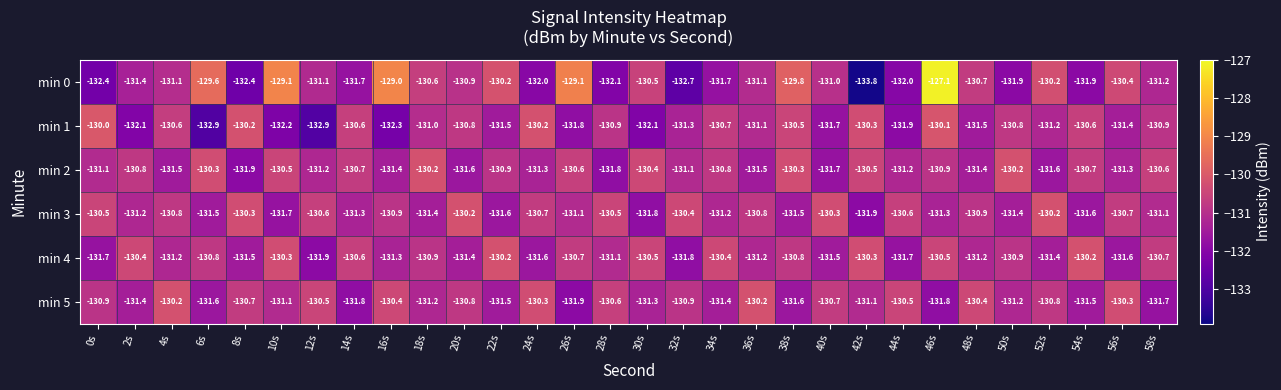

What is the average value of the min 5 series?

-131.0